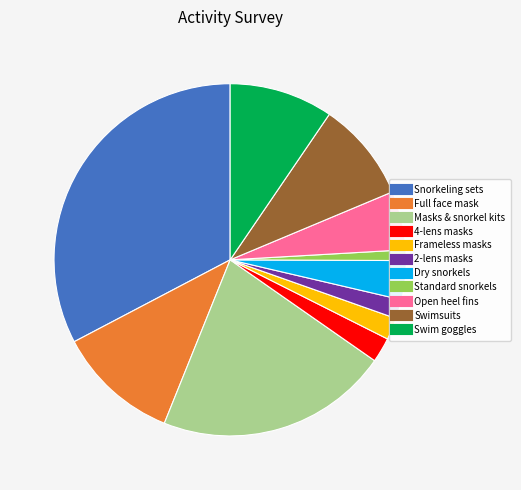

Between Masks & snorkel kits and Standard snorkels, which is larger?

Masks & snorkel kits